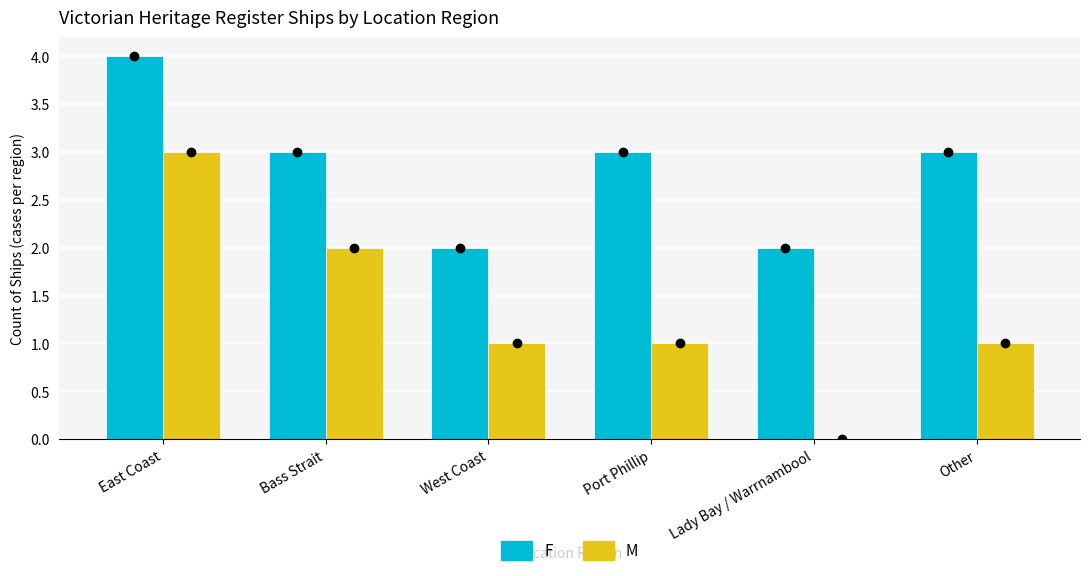

At which category does the chart reach its peak across all series?

East Coast